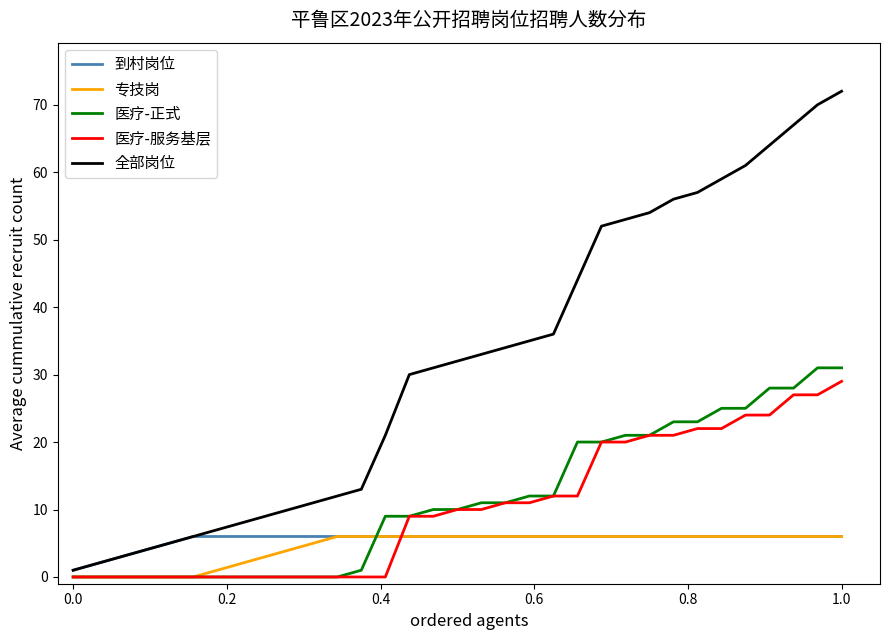

What is the lowest value of the 全部岗位 series?

1